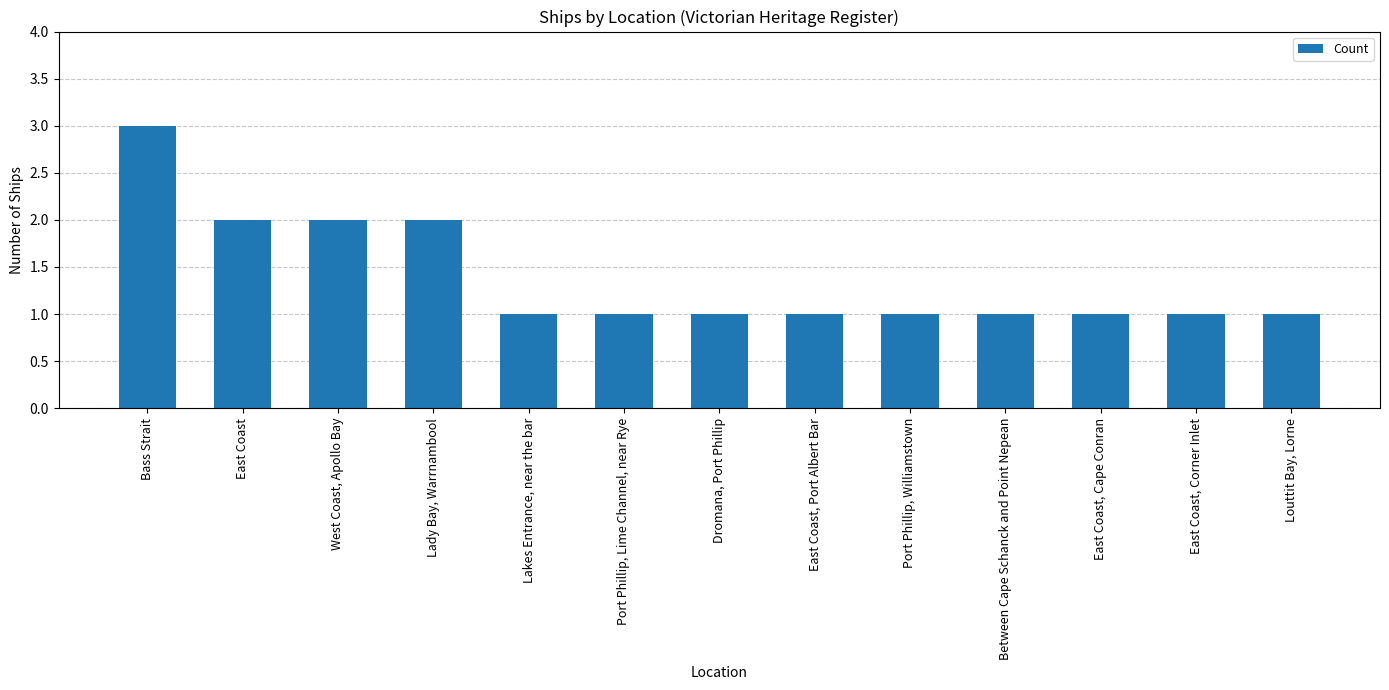

Which category has the highest value across all series?

Bass Strait